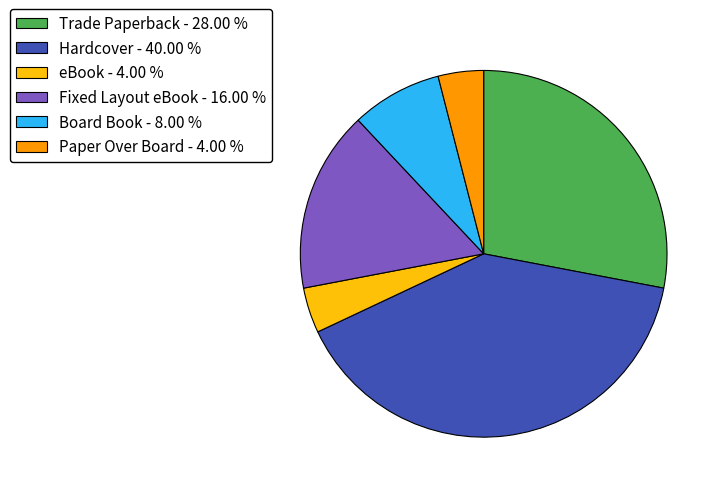

Is there any slice that represents more than half of the pie?

No